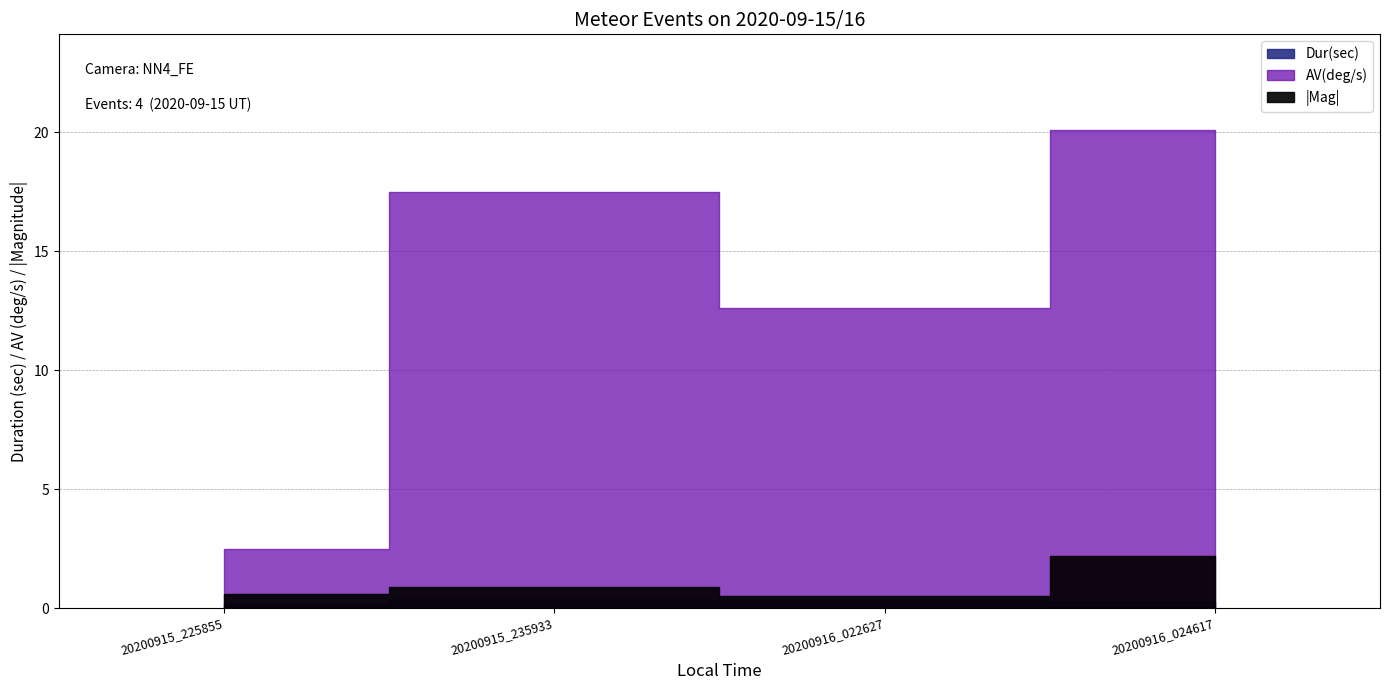

The value of Dur(sec) at 20200916_022627 is 0.1. True or false?

False